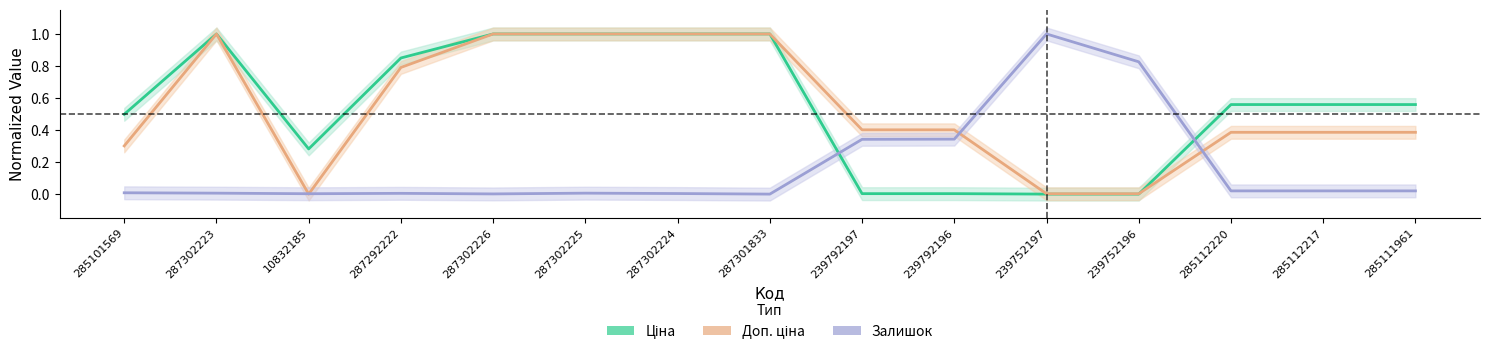

What is the maximum value for Ціна?

1.0